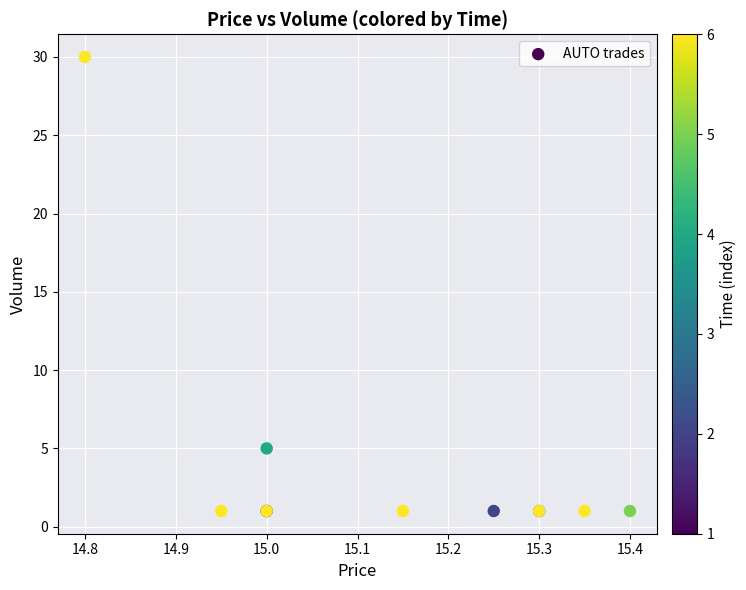

What Y value in the scatter plot is closest to 15?

5